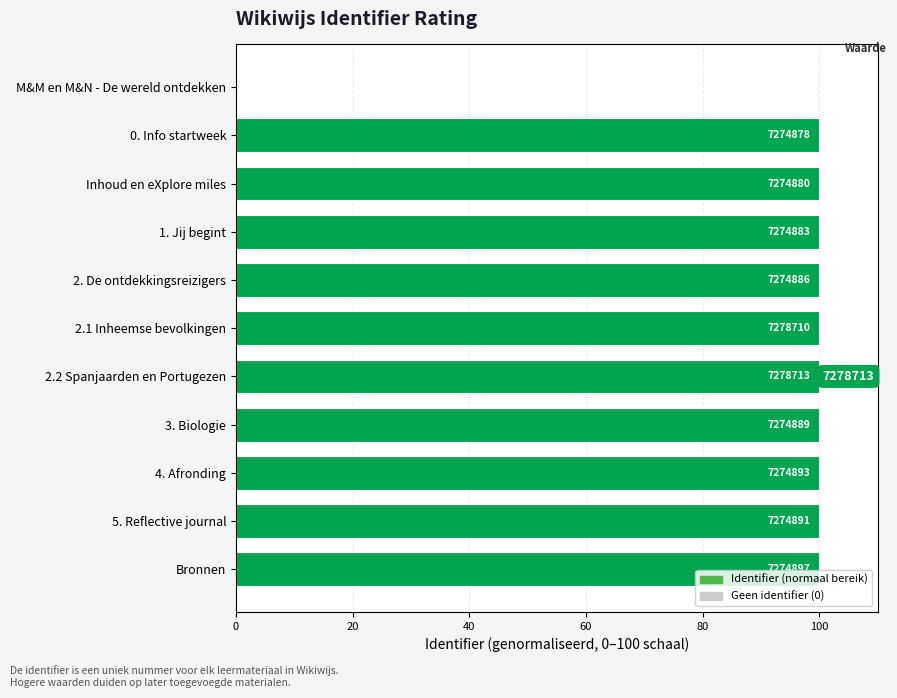

Are the bars horizontal?

Yes